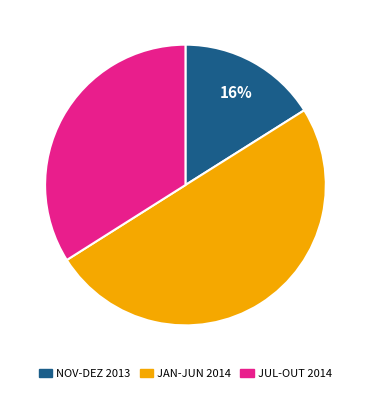

To the nearest percent, what is the difference between the largest and smallest slice percentages?

34%